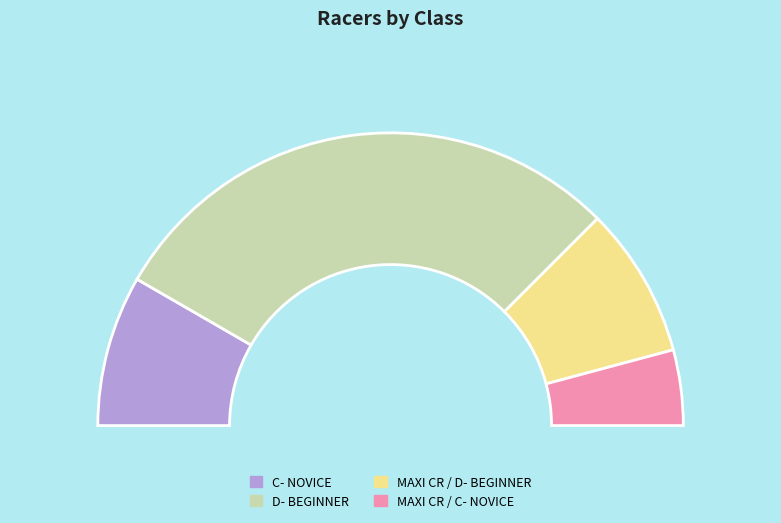

How many segments does this pie chart have?

4